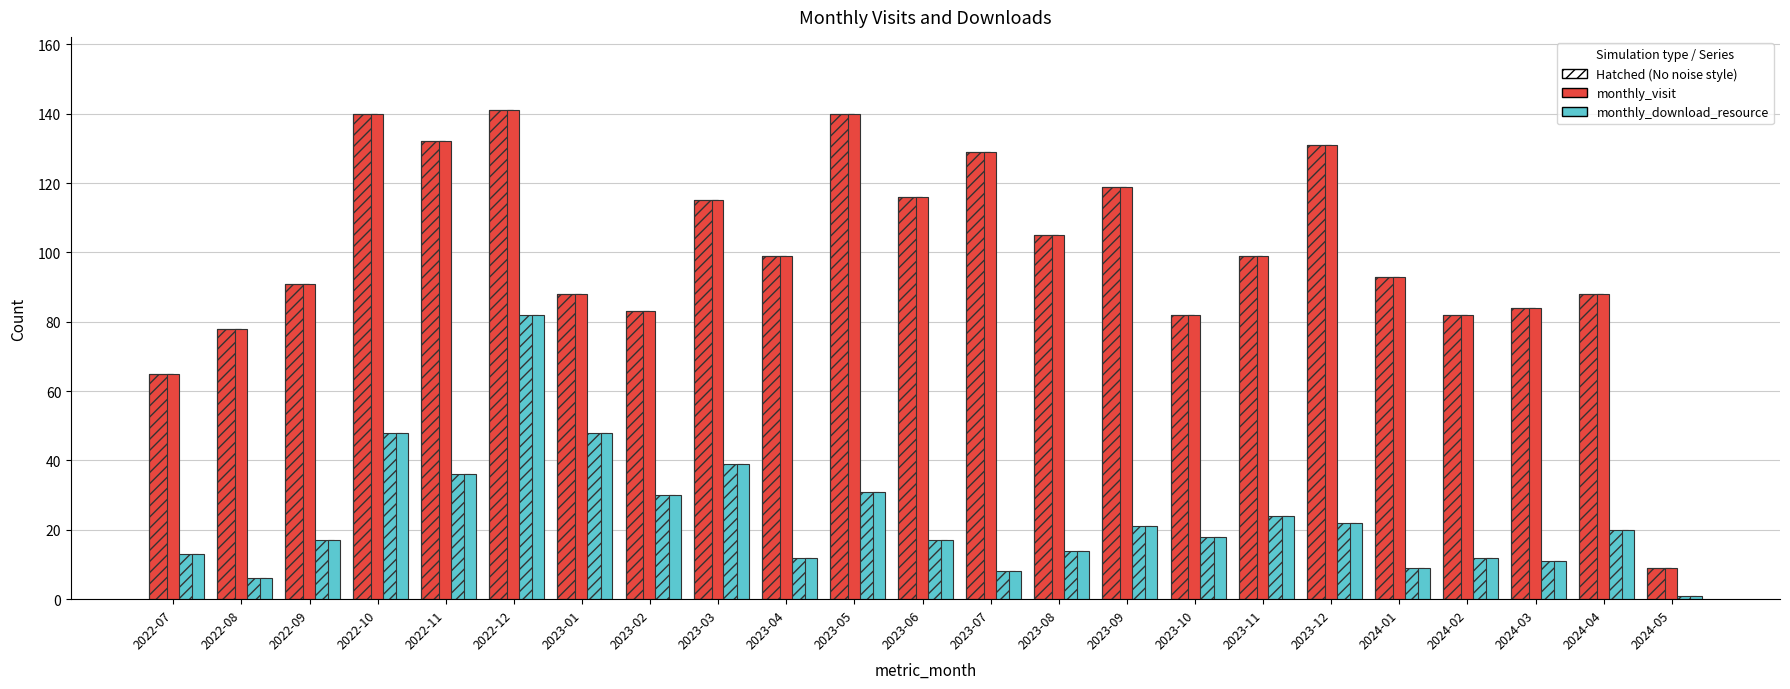

Which series has the largest range (max minus min)?

monthly_visit (hatched)